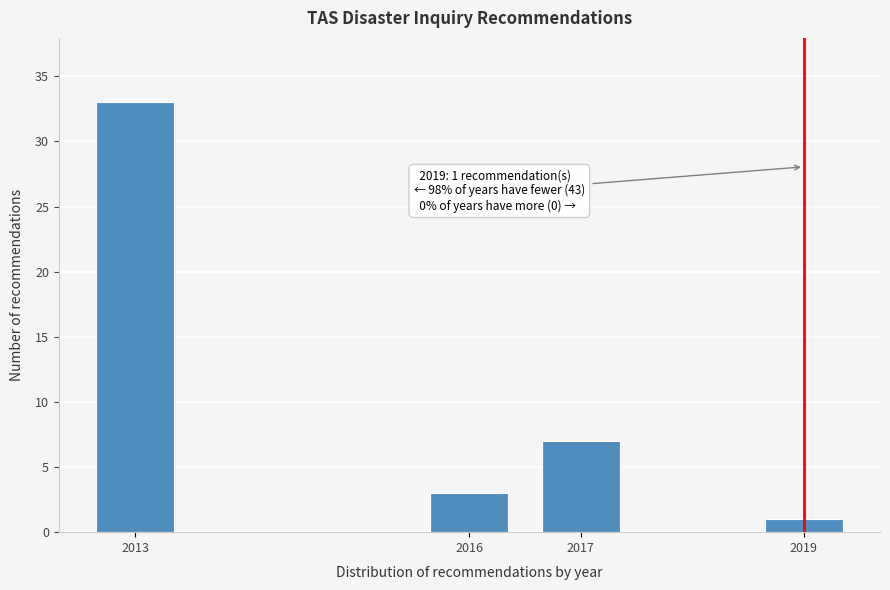

Reading left to right, what are all the values shown in this chart?

2013=33	2016=3	2017=7	2019=1